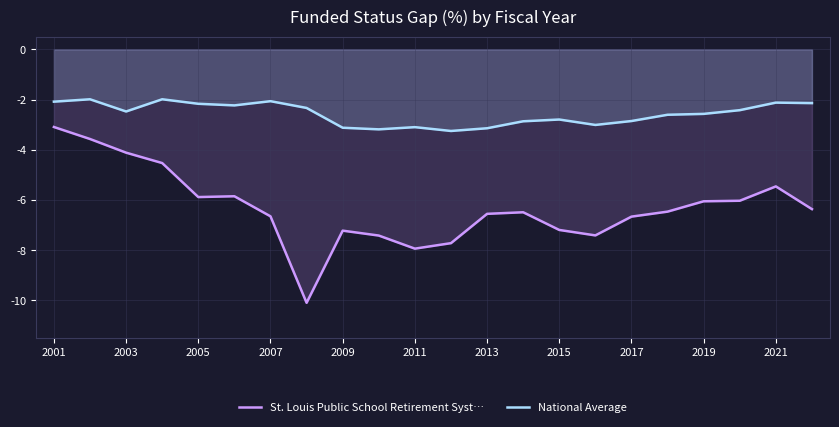

What is the spread (max minus min) of values at 2011?

4.8